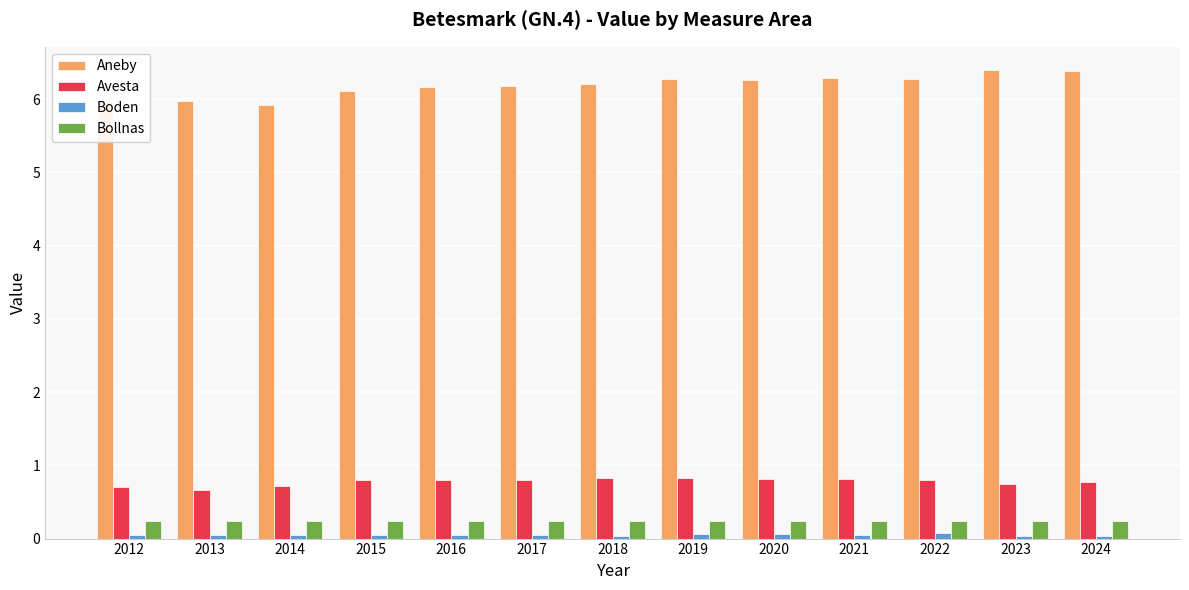

How many data points in Aneby are less than 6?

3